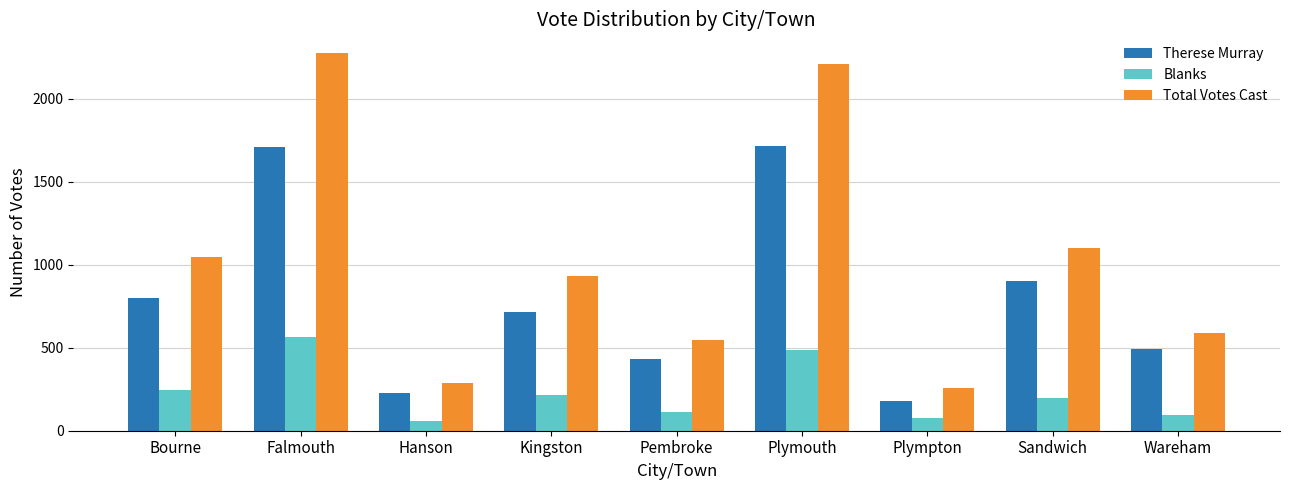

Where is Therese Murray nearest to the value 947?

Sandwich